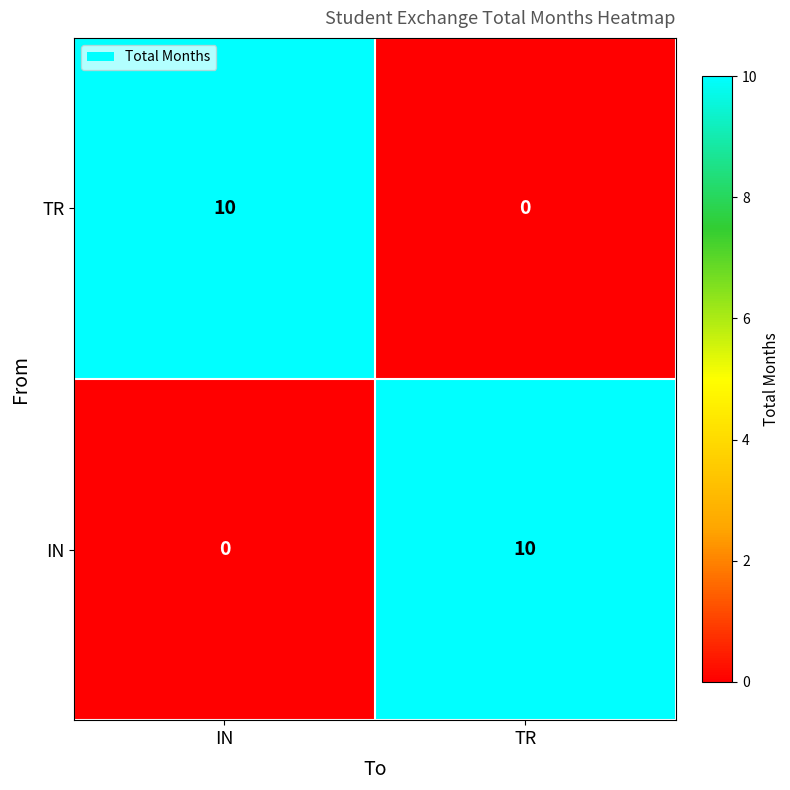

Count the number of categories in the chart.

2